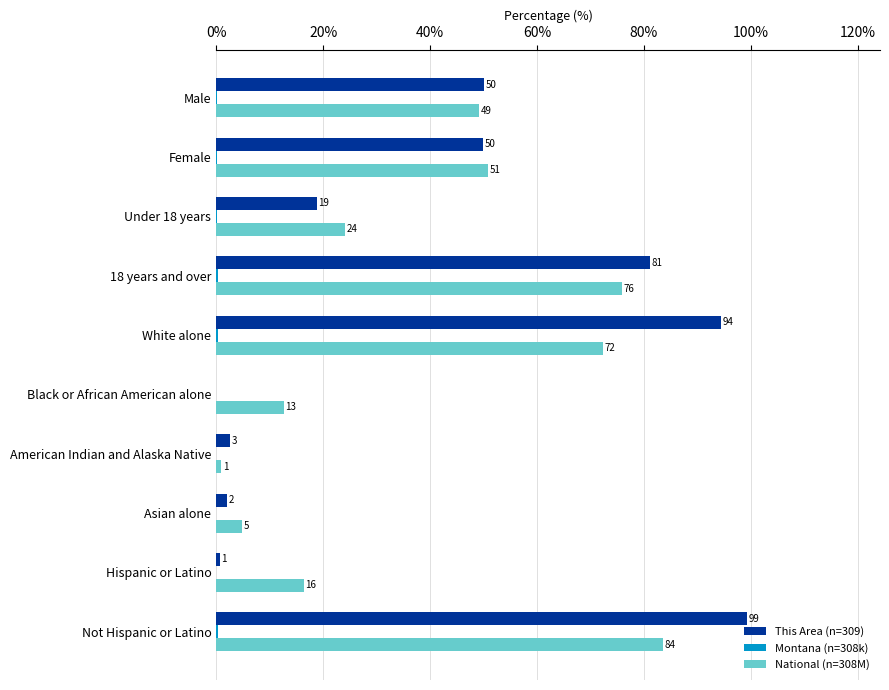

Which series has the largest range (max minus min)?

This Area (n=309)